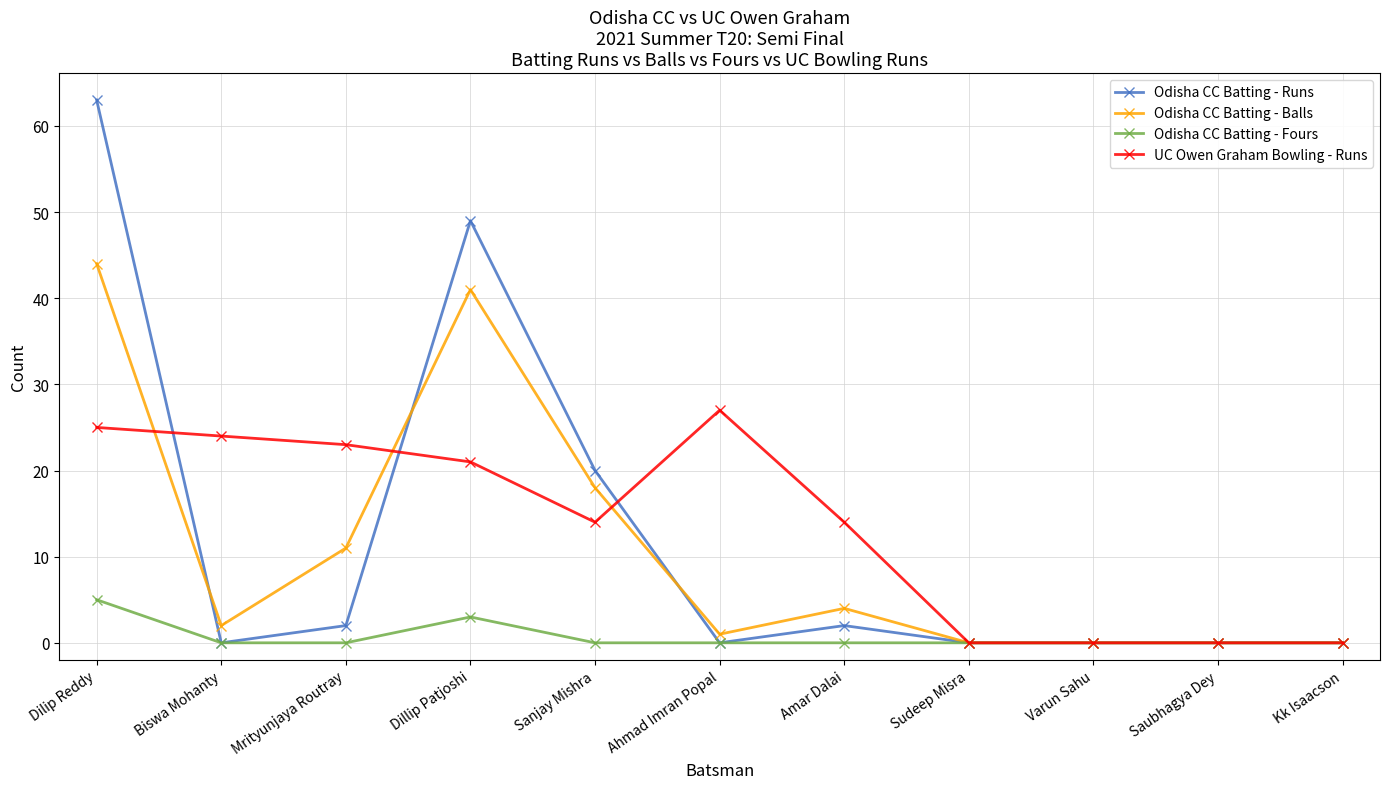

How many categories are shown in the chart?

11